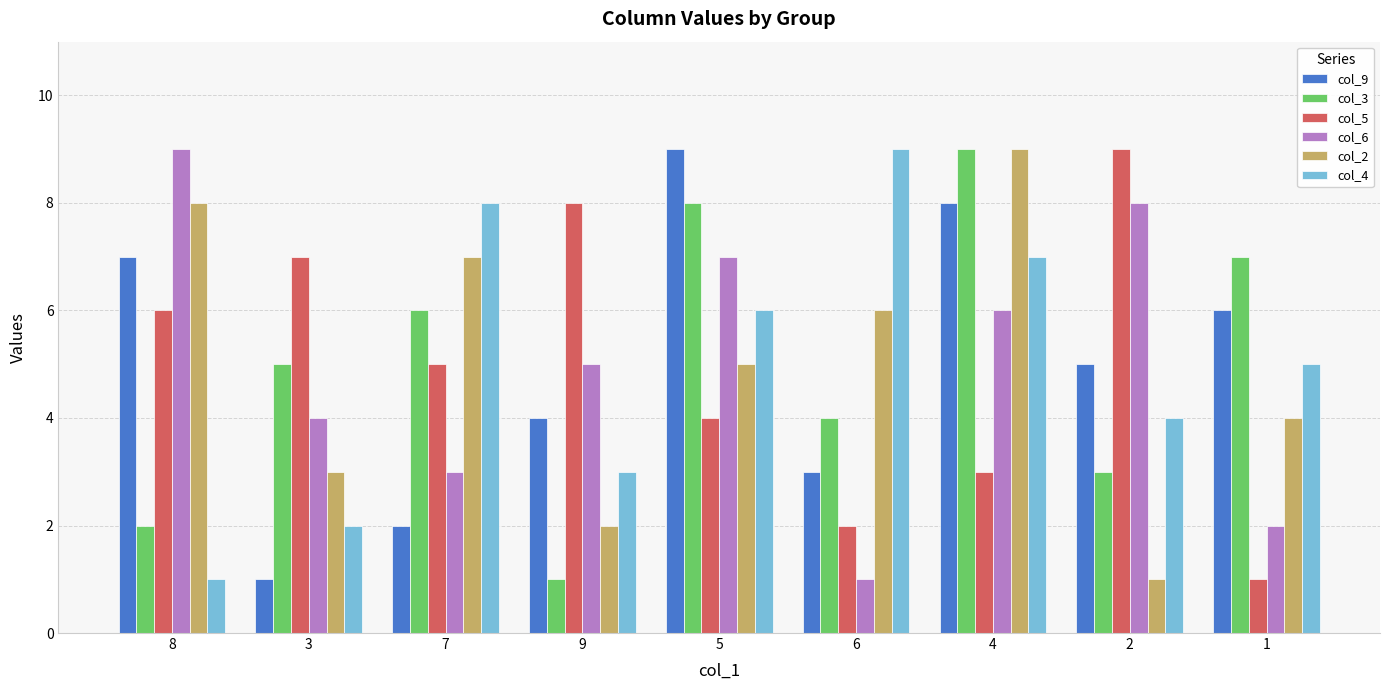

Is the value of col_3 at 5 greater than the value of col_5 at 6?

Yes